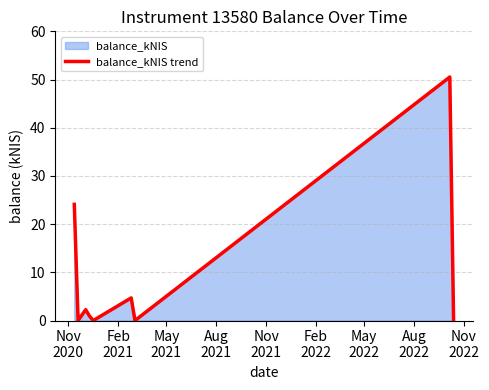

What is the maximum value shown in the chart?

50.5